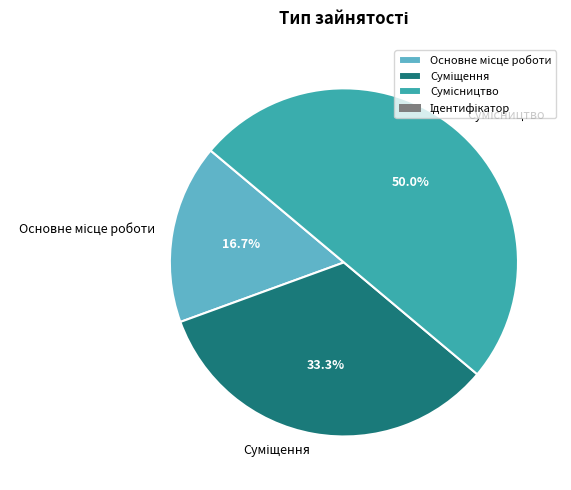

Which has a higher value, Основне місце роботи or Сумісництво?

Сумісництво